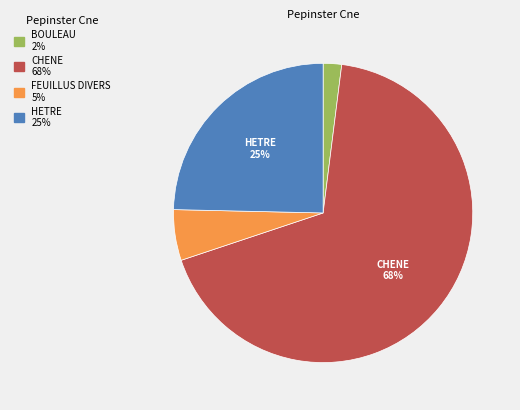

Is there any slice that represents more than half of the pie?

Yes